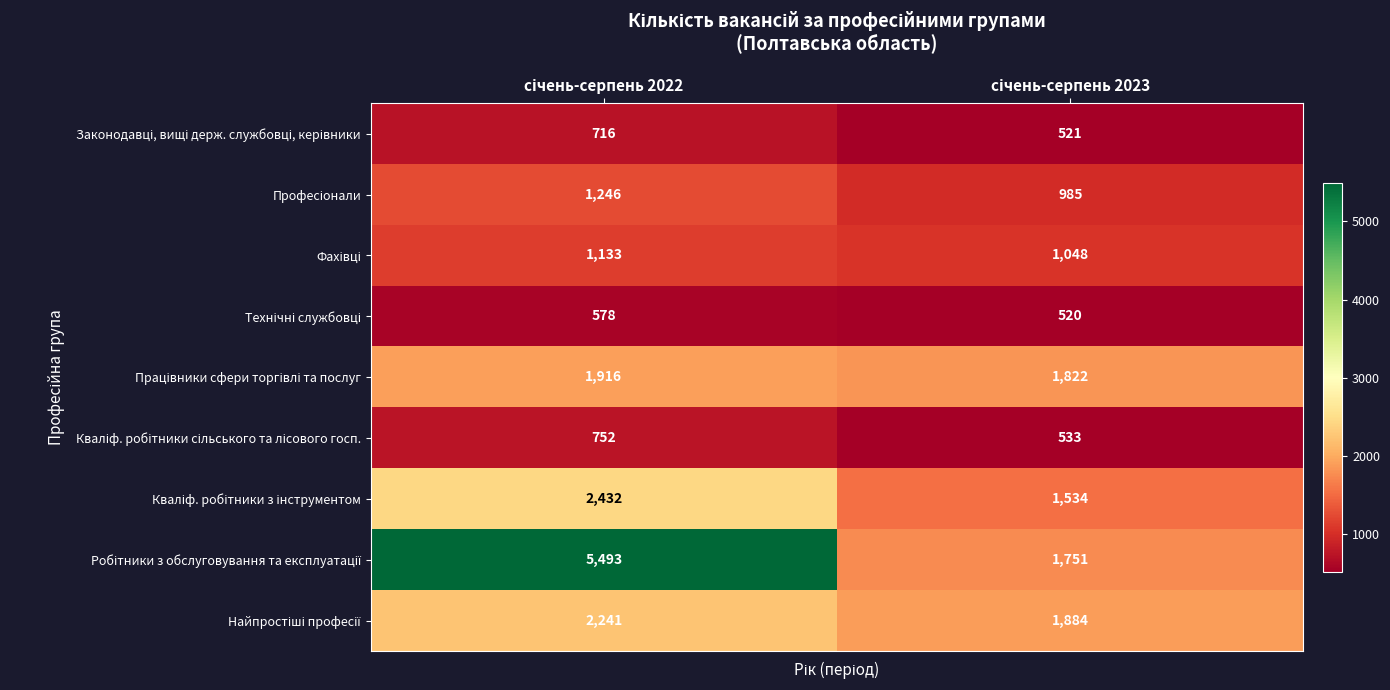

What is the maximum value shown in the chart?

5493